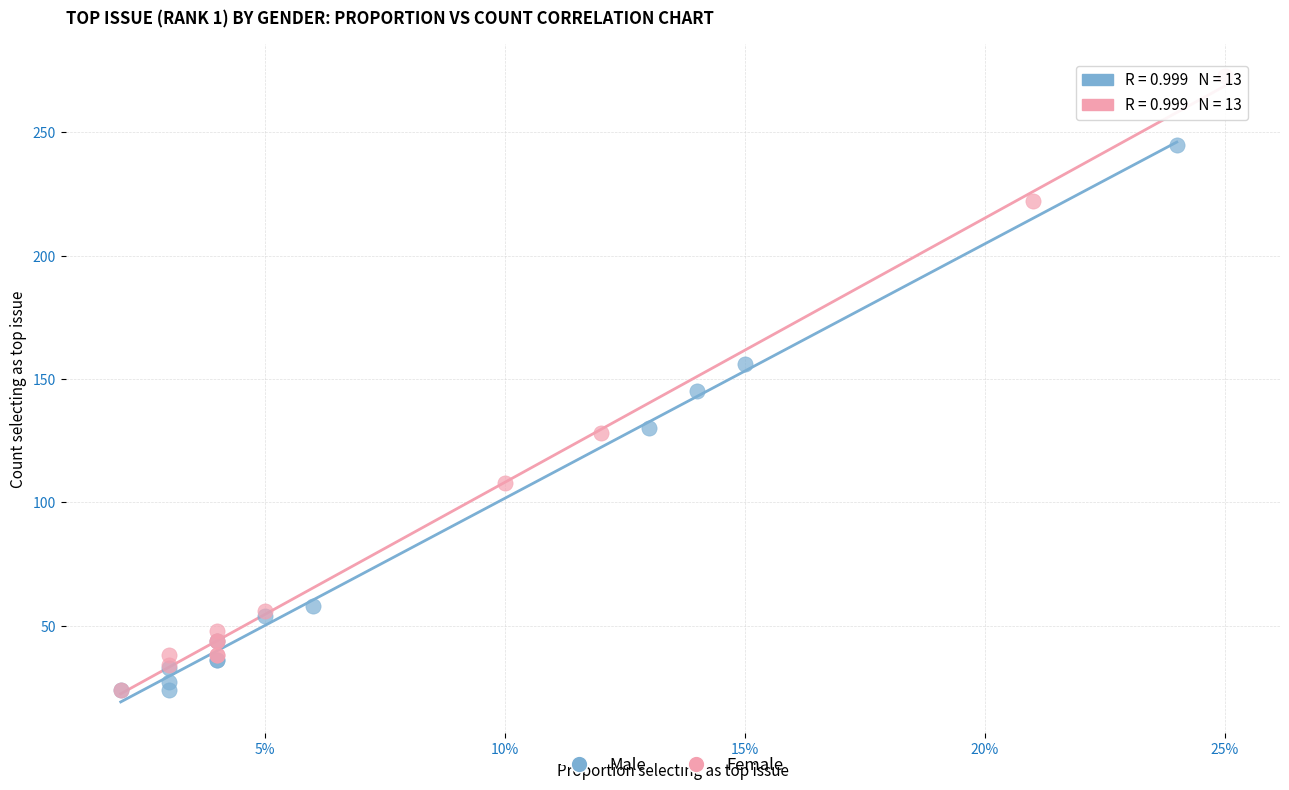

Which series reaches the maximum Y coordinate?

Female